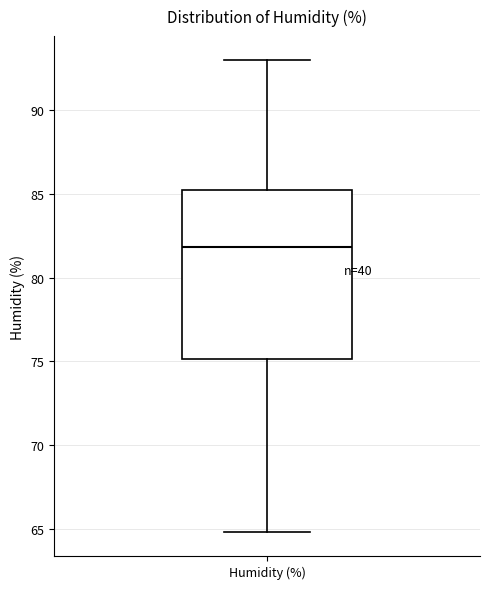

Where does the median line of the box for Humidity (%) sit on the y-axis? The values are not printed on the chart, so give them approximately, as read against the axis.

82.0